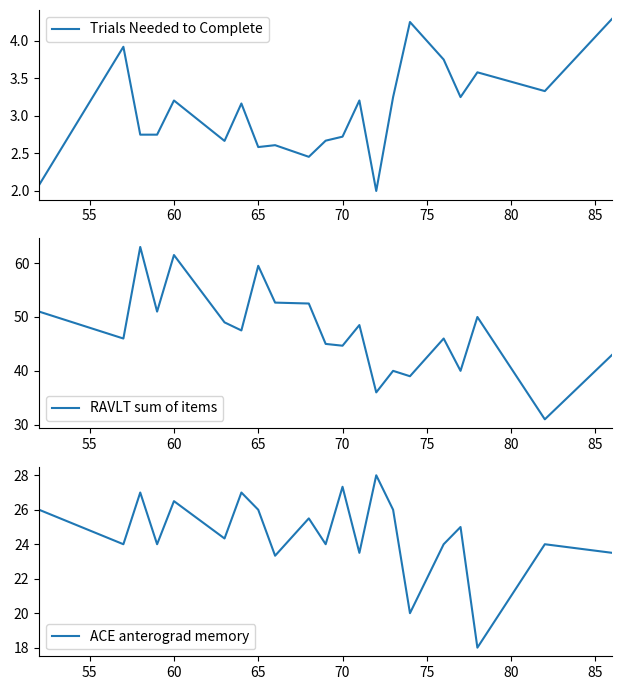

What is the highest value of the Trials Needed to Complete series?

4.3